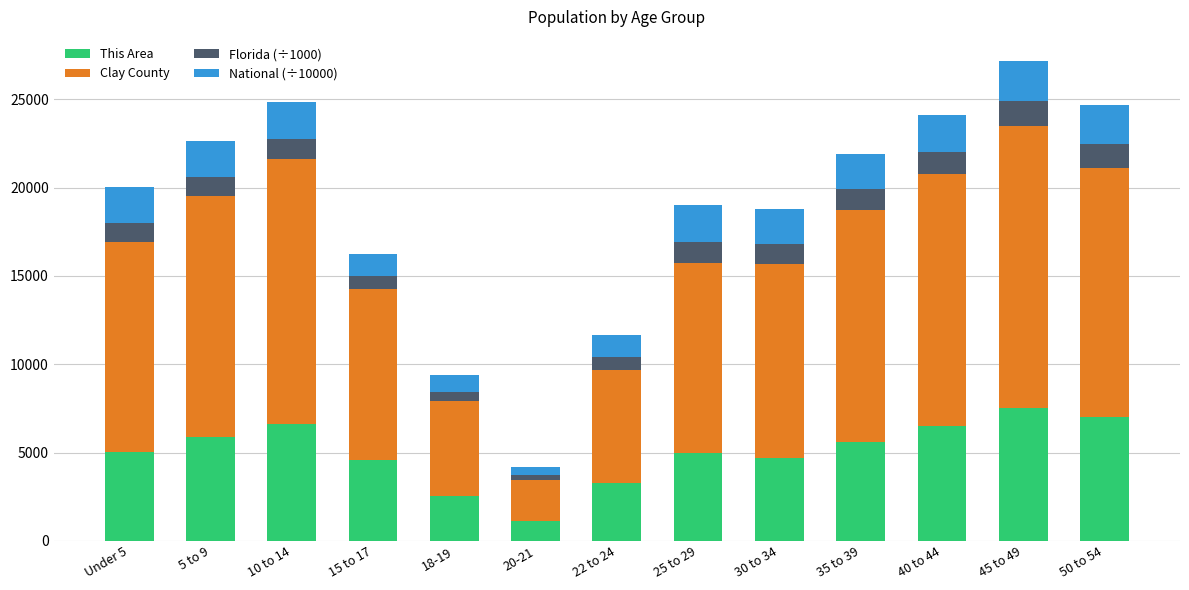

At which label does This Area reach its minimum?

20-21